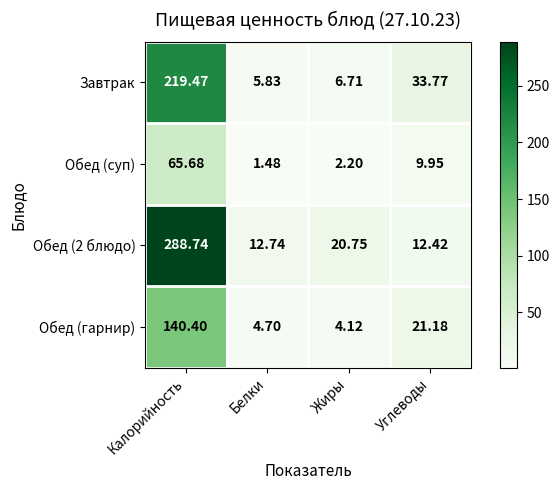

Rank the categories by Завтрак value from highest to lowest.

Калорийность, Углеводы, Жиры, Белки